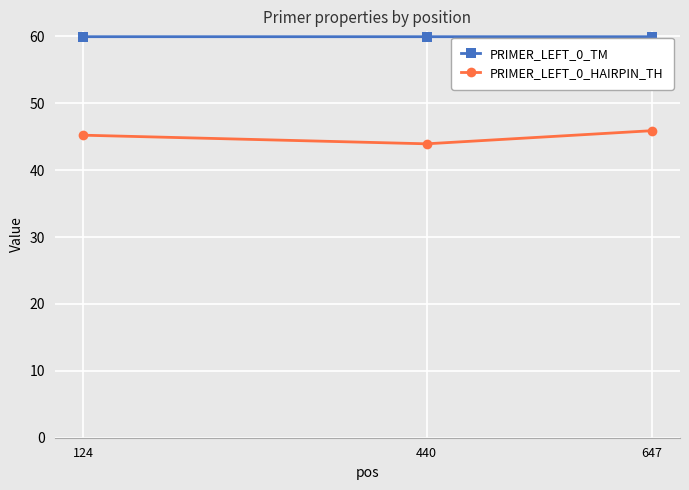

Count the PRIMER_LEFT_0_HAIRPIN_TH values in the range 43 to 45.

1